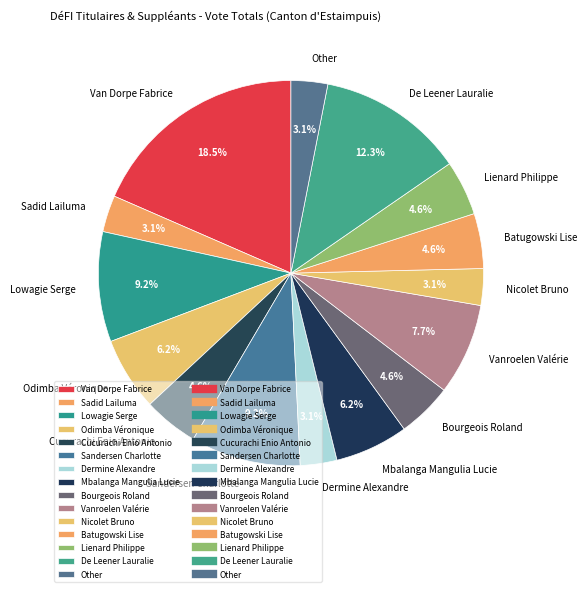

Which has a higher value, De Leener Lauralie or Van Dorpe Fabrice?

Van Dorpe Fabrice